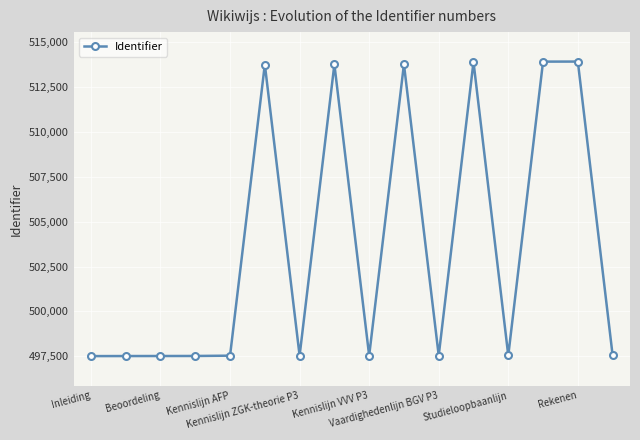

What is the smallest value displayed?

497511